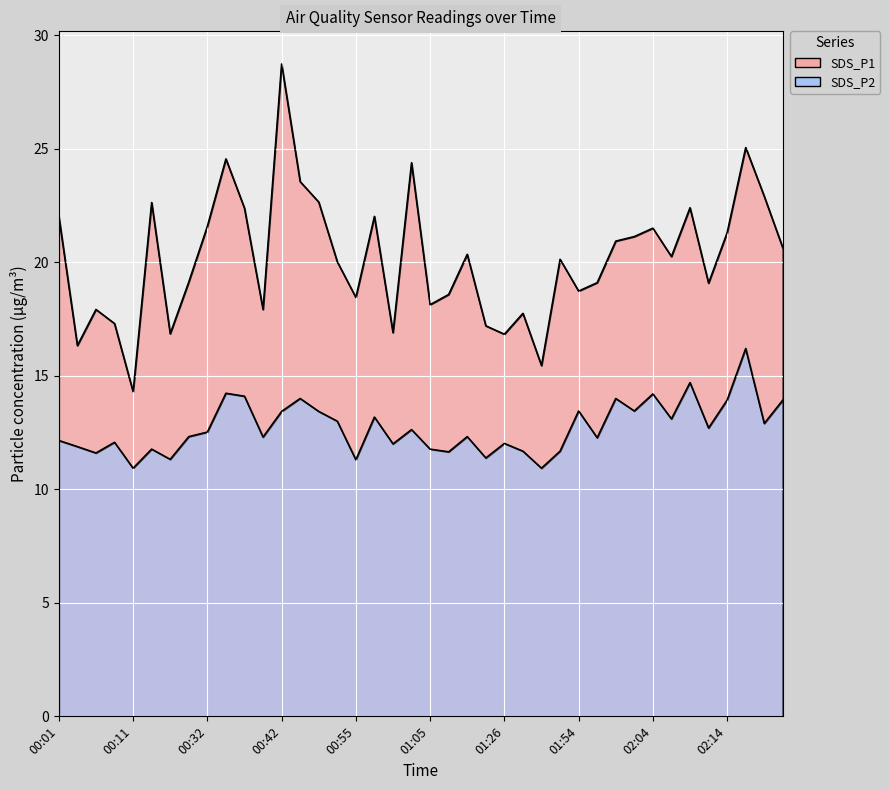

What are all the series names shown in the legend?

SDS_P1, SDS_P2